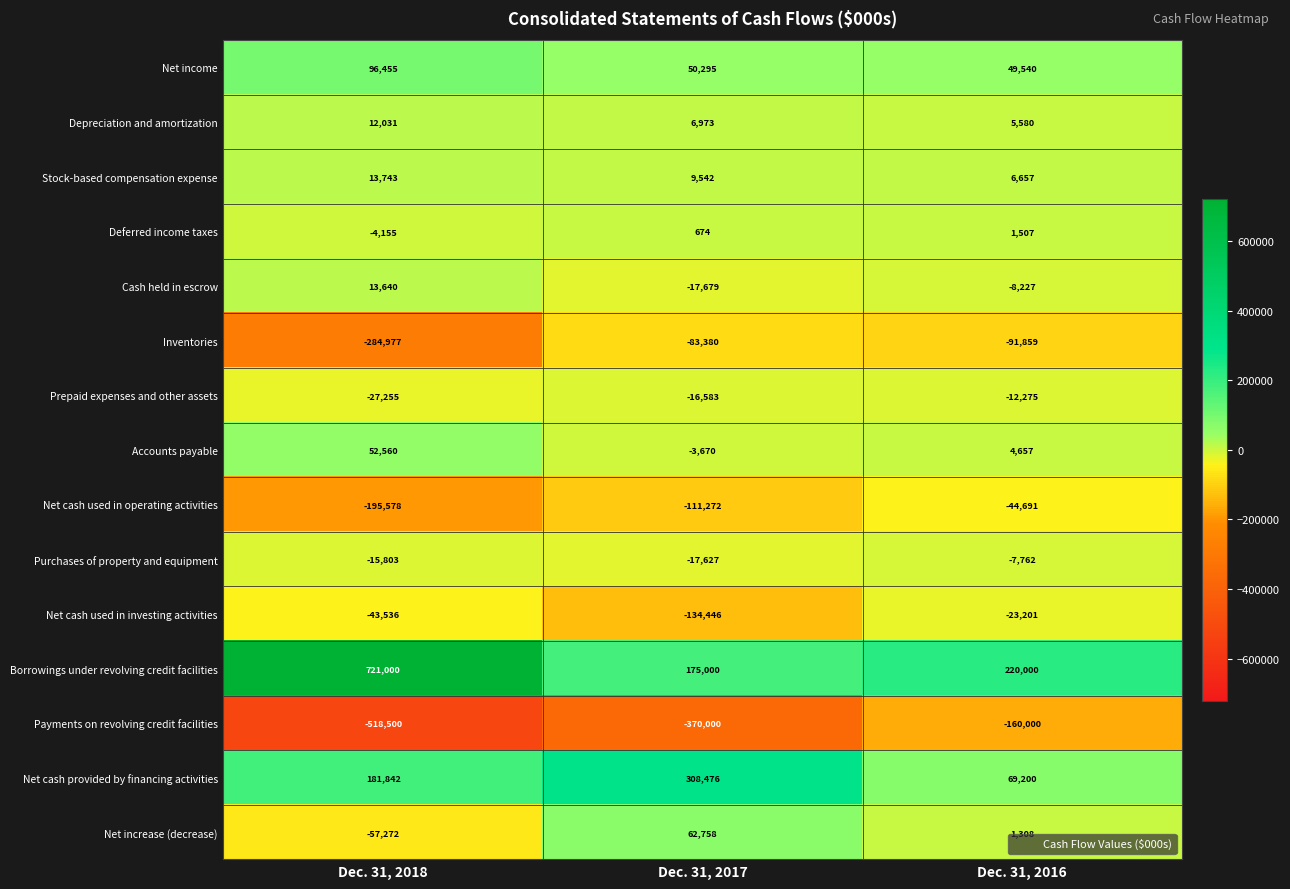

Count the number of categories in the chart.

3